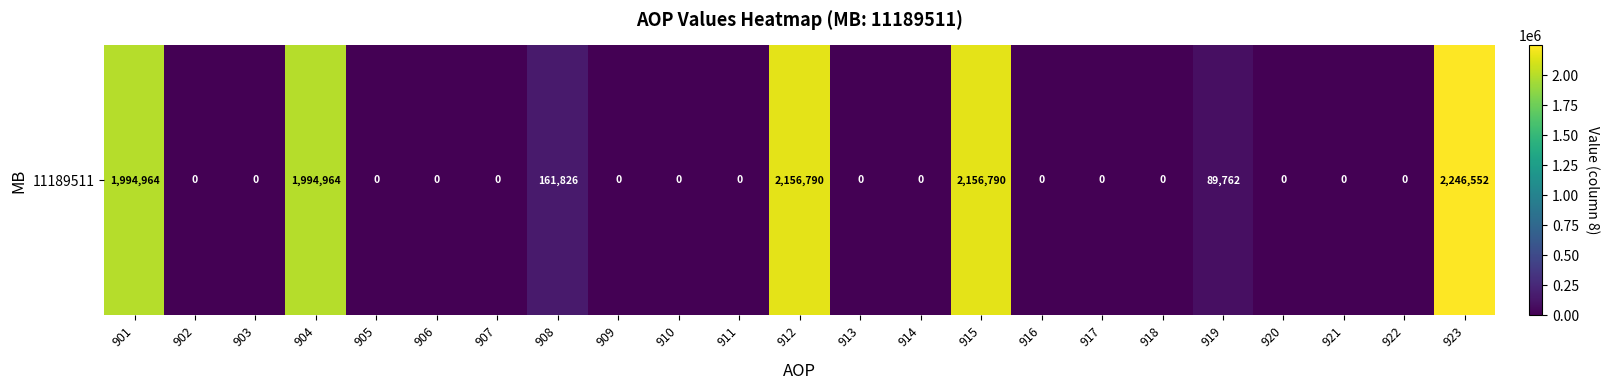

Is it true that the value at 905 is -924877?

False